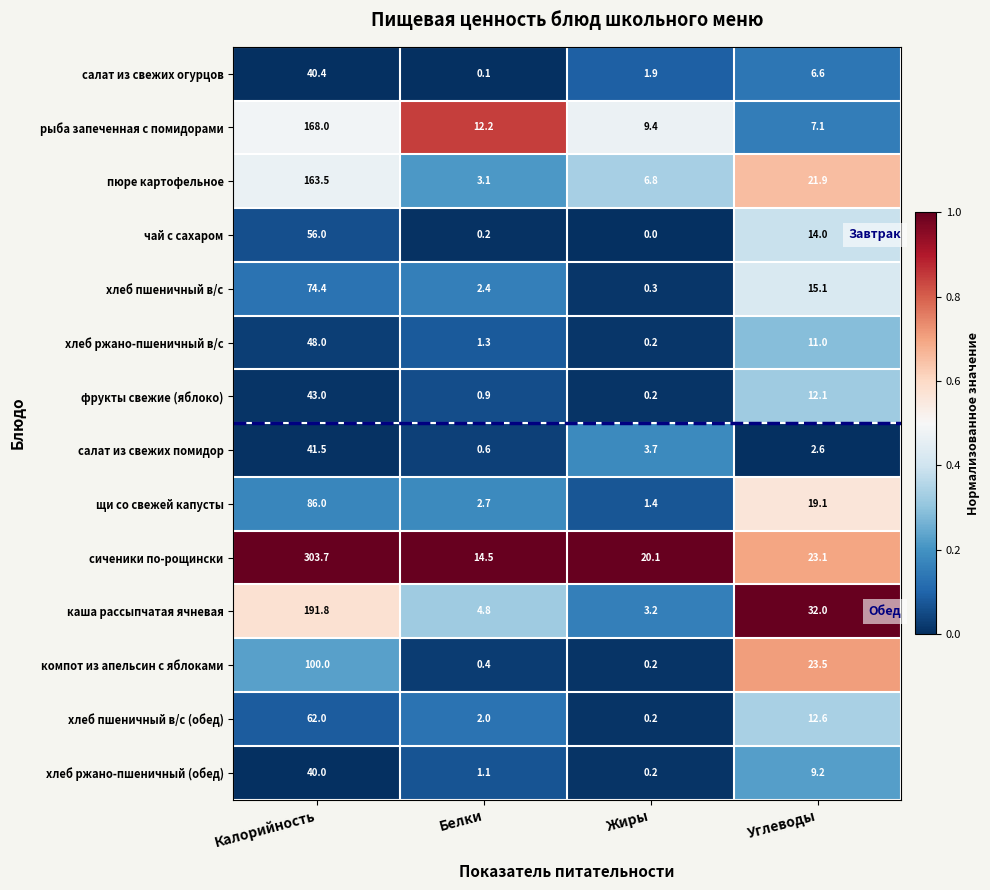

What is the difference between the highest and lowest values at Жиры?

20.1